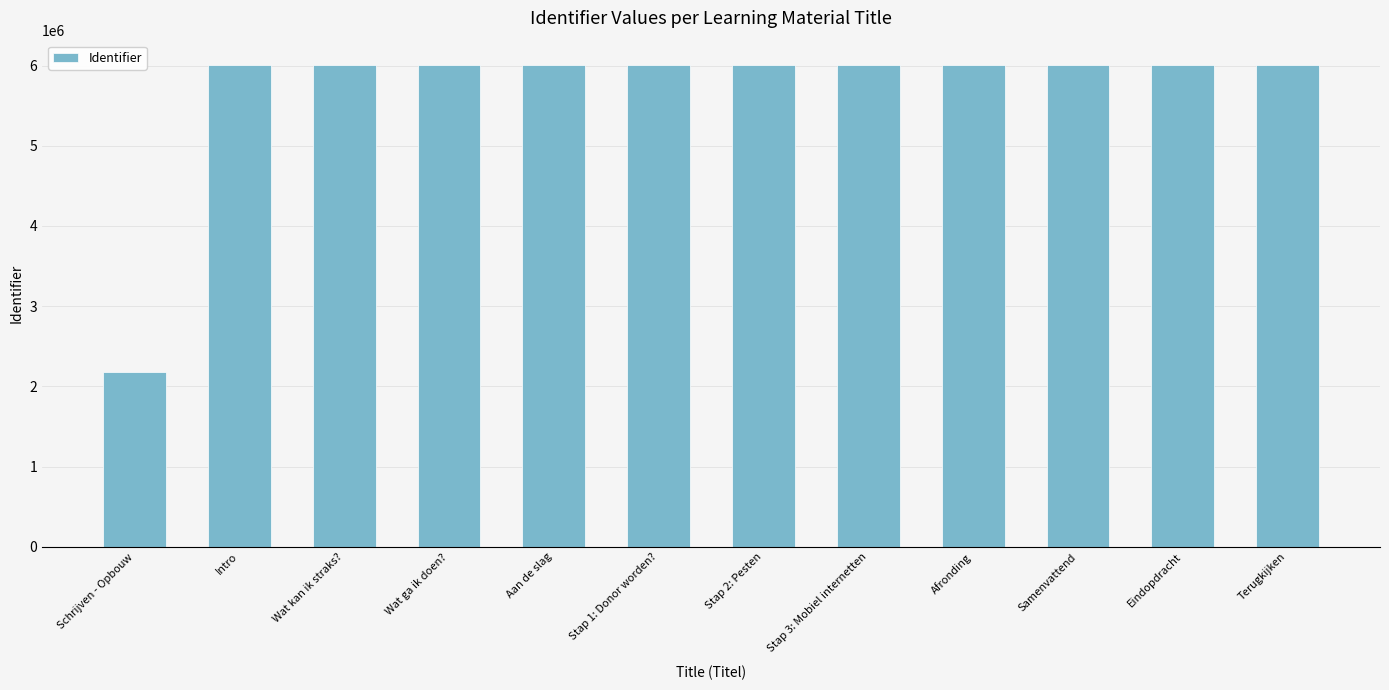

What is the label of the 7th bar from the left?

Stap 2: Pesten